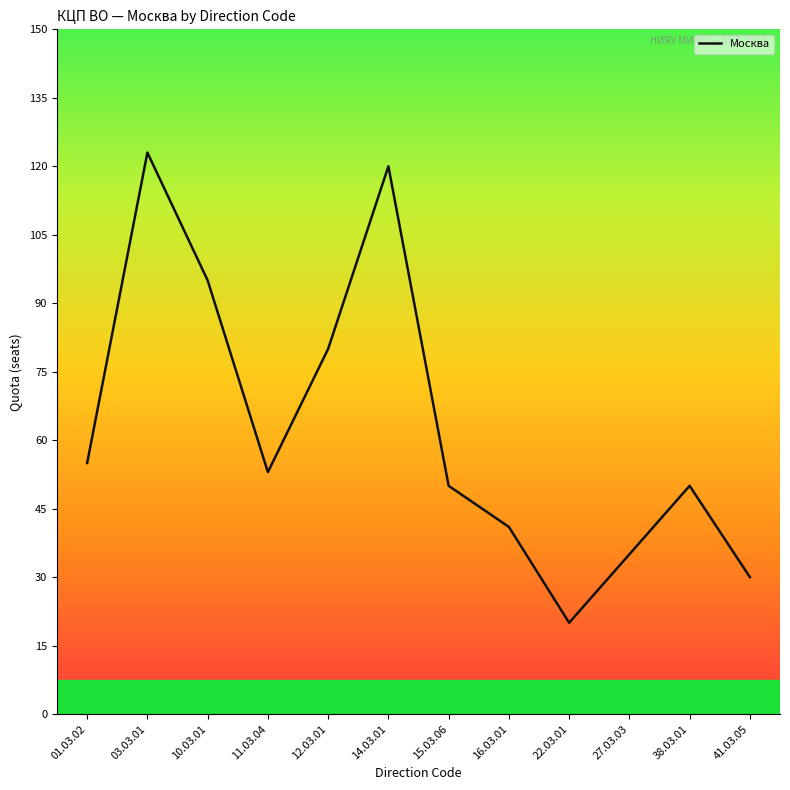

Does the chart display data point markers on the line(s)?

No